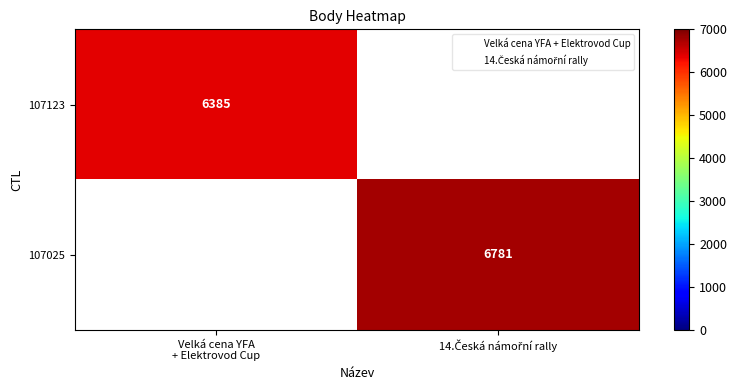

At how many categories does at least one series exceed 6717?

1